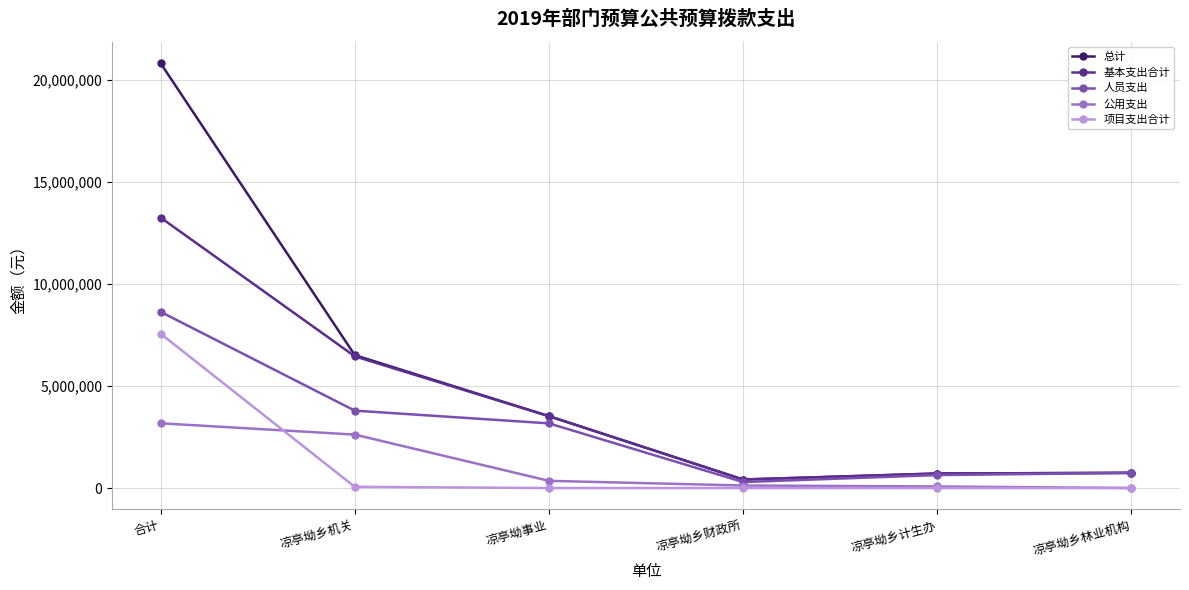

The 总计 series shows 6511436.9 at 凉亭坳乡机关. True or false?

True